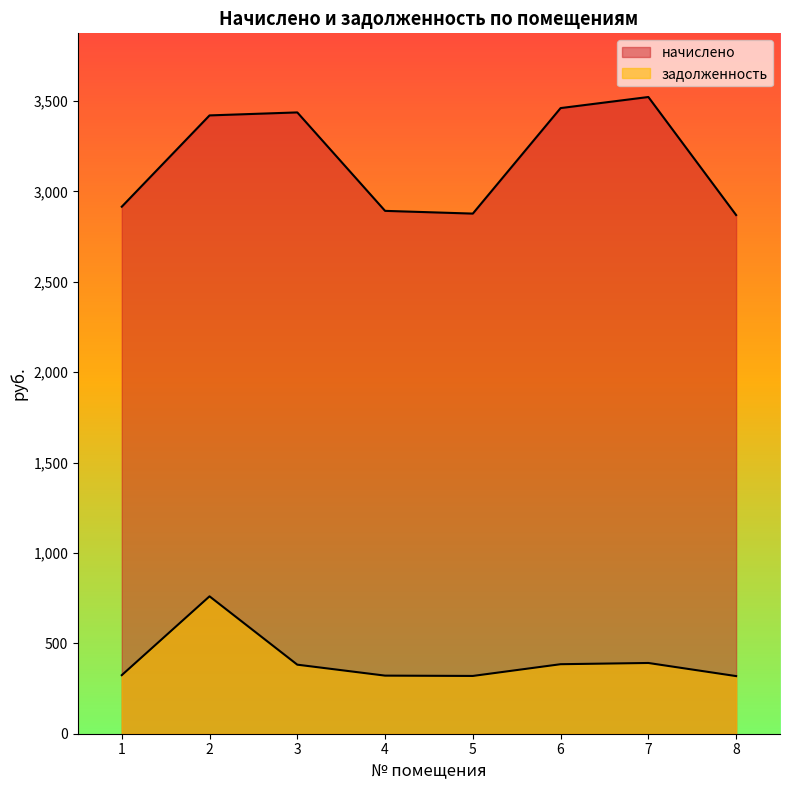

List the labels in order of начислено value, largest first.

7, 6, 3, 2, 1, 4, 5, 8